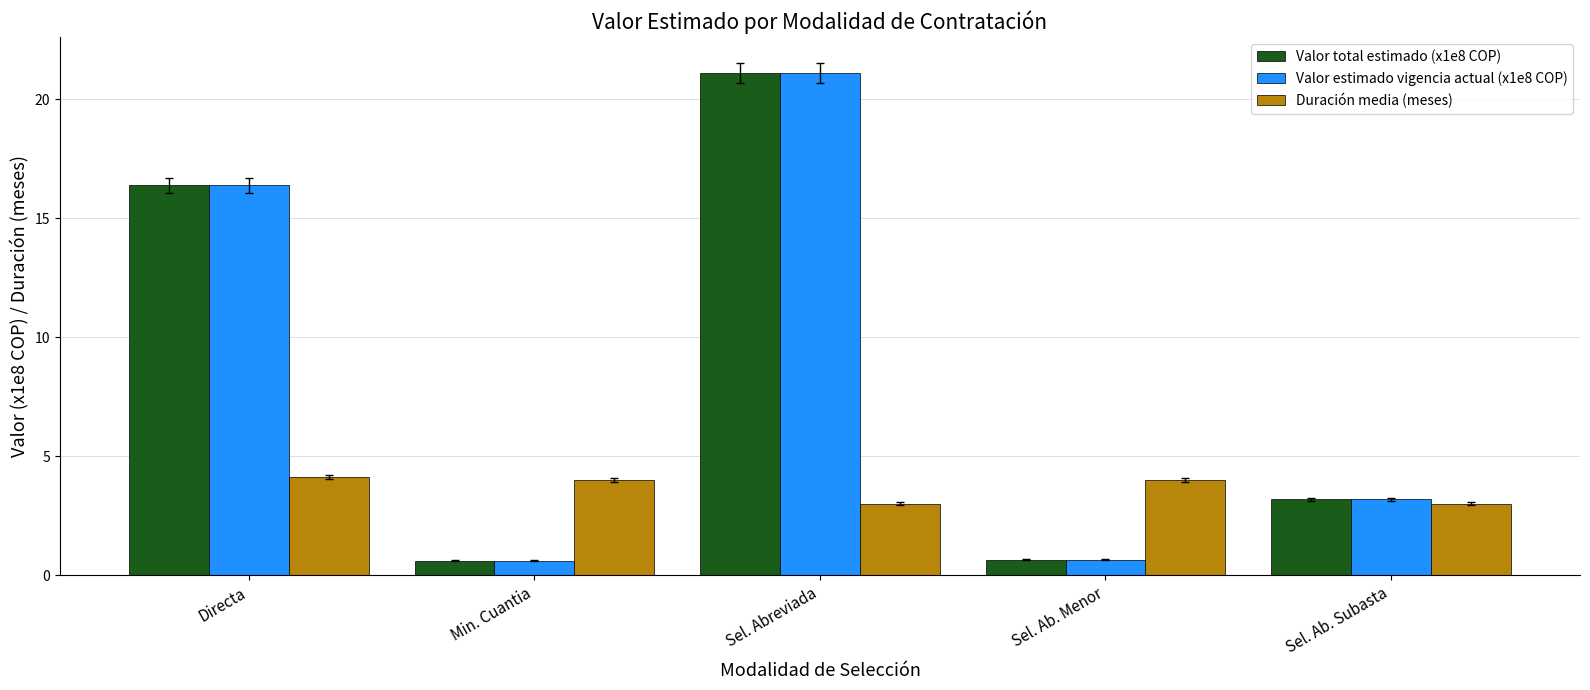

How many categories are shown in the chart?

5